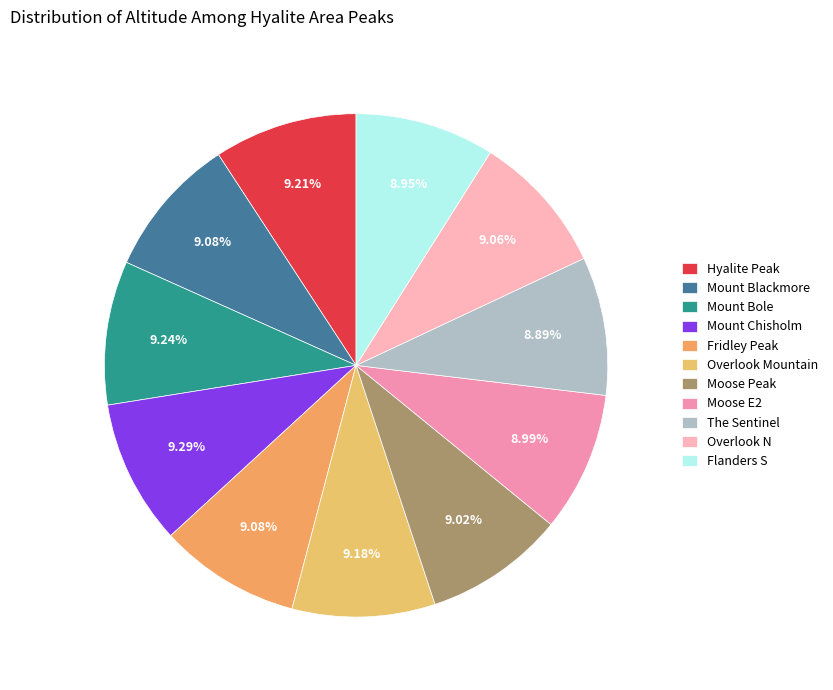

The Flanders S slice represents 9% of the pie. True or false?

True